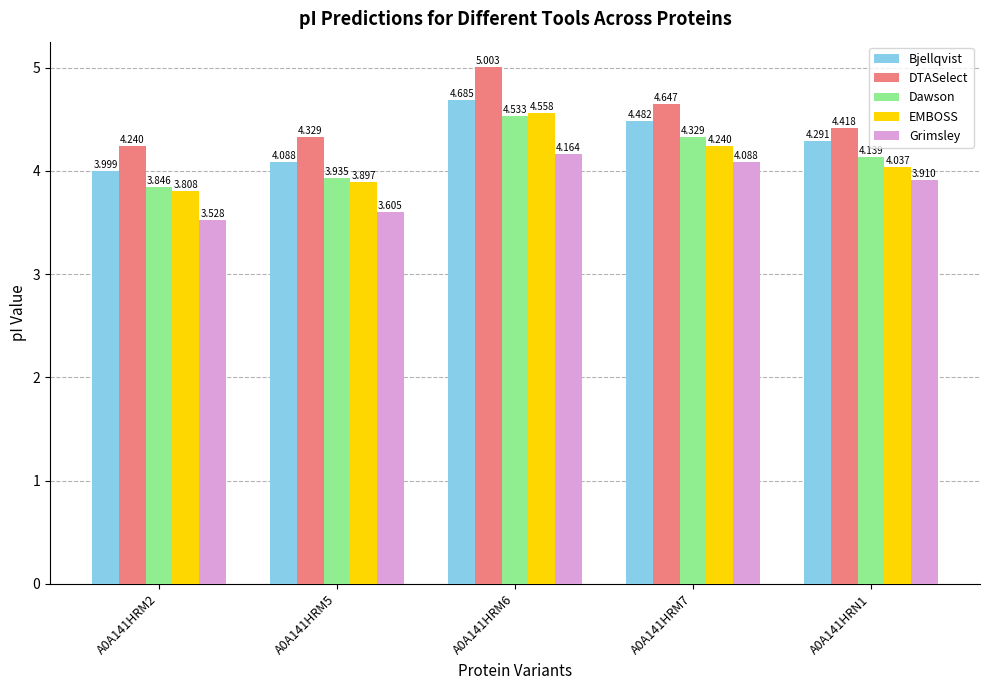

How many bars are there in each group?

5